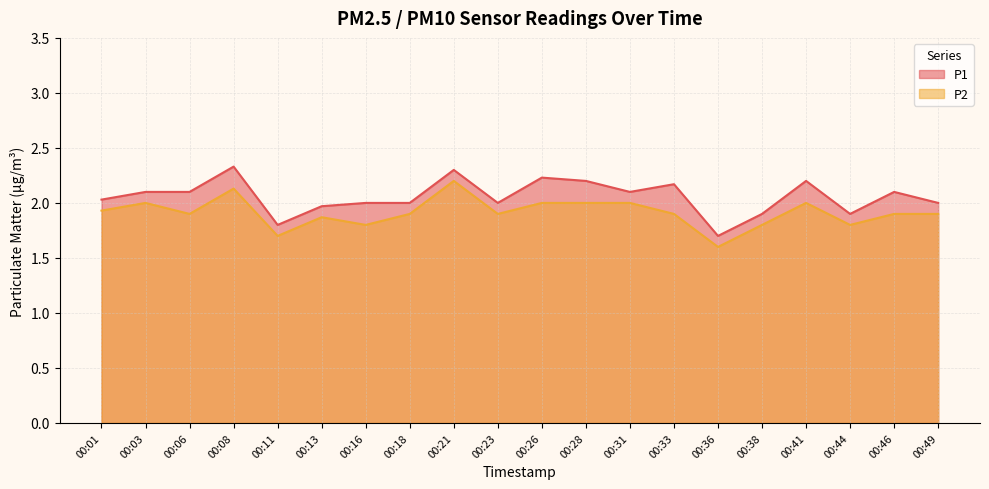

True or false: P1 and P2 intersect in this chart.

False